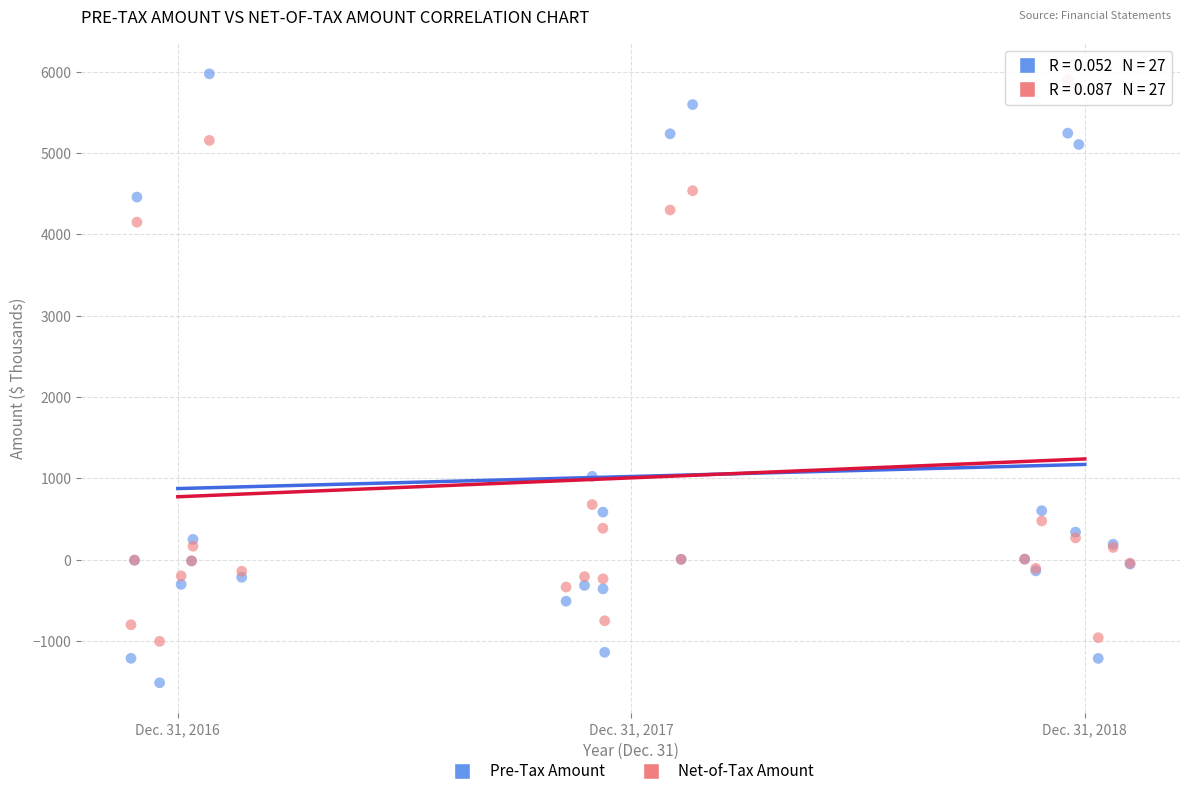

Which series contains the lowest Y value?

Pre-Tax Amount